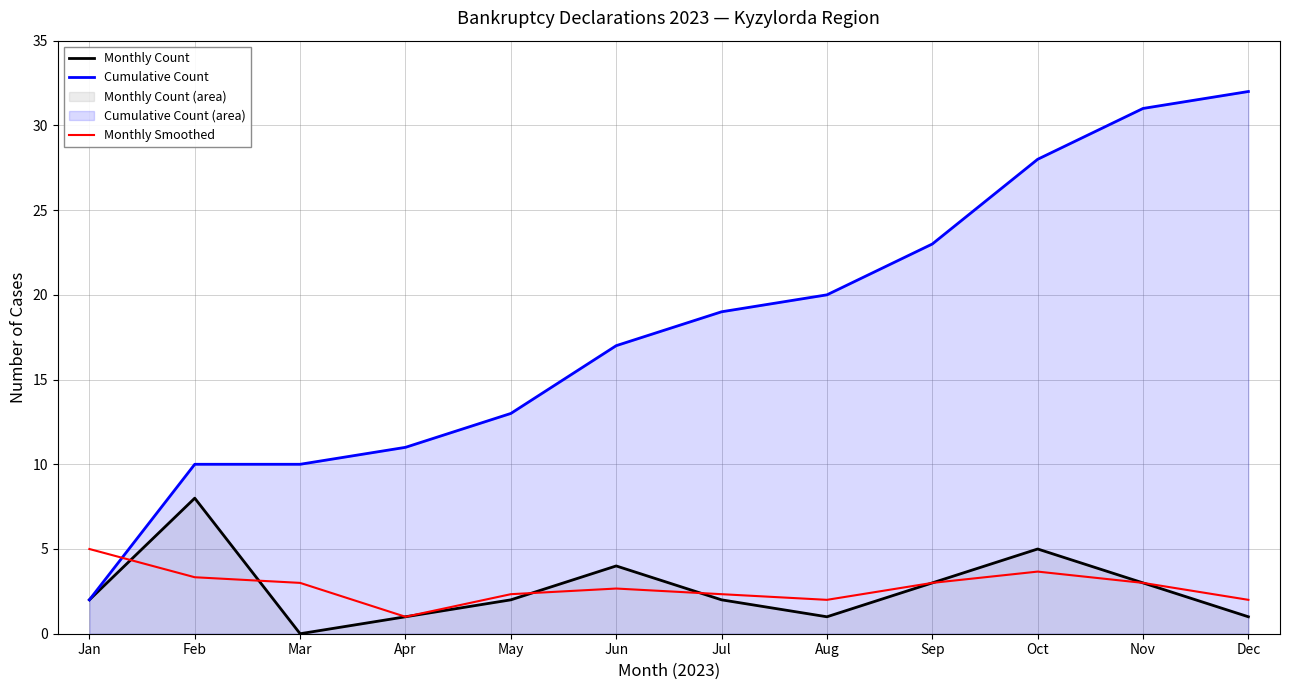

What is the average value of the Monthly Count series?

2.7